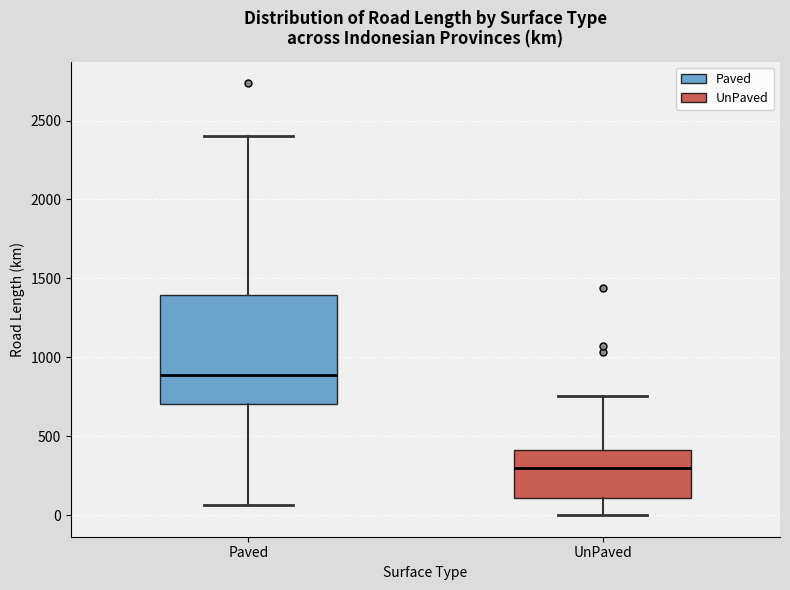

Comparing the boxes themselves (not the whiskers), which one is the tallest?

Paved